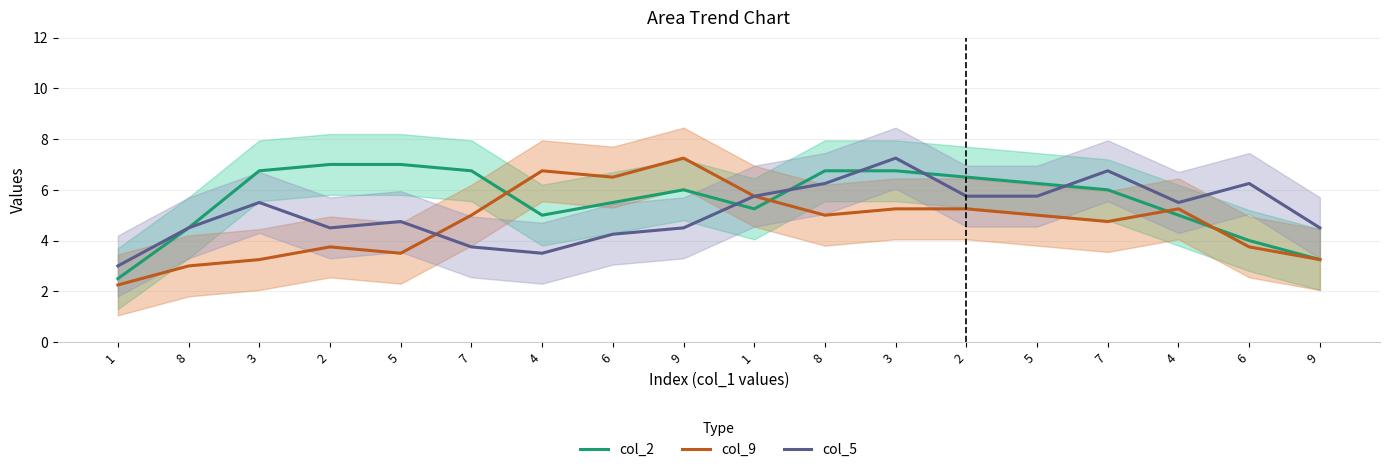

Reading left to right, what are all the values shown in this chart?

col_2: 1=2.5	8=4.5	3=6.8	2=7.0	5=7.0	7=6.8	4=5.0	6=5.5	9=6.0	1=5.2	8=6.8	3=6.8	2=6.5	5=6.2	7=6.0	4=5.0	6=4.0	9=3.2
col_9: 1=2.2	8=3.0	3=3.2	2=3.8	5=3.5	7=5.0	4=6.8	6=6.5	9=7.2	1=5.8	8=5.0	3=5.2	2=5.2	5=5.0	7=4.8	4=5.2	6=3.8	9=3.2
col_5: 1=3.0	8=4.5	3=5.5	2=4.5	5=4.8	7=3.8	4=3.5	6=4.2	9=4.5	1=5.8	8=6.2	3=7.2	2=5.8	5=5.8	7=6.8	4=5.5	6=6.2	9=4.5